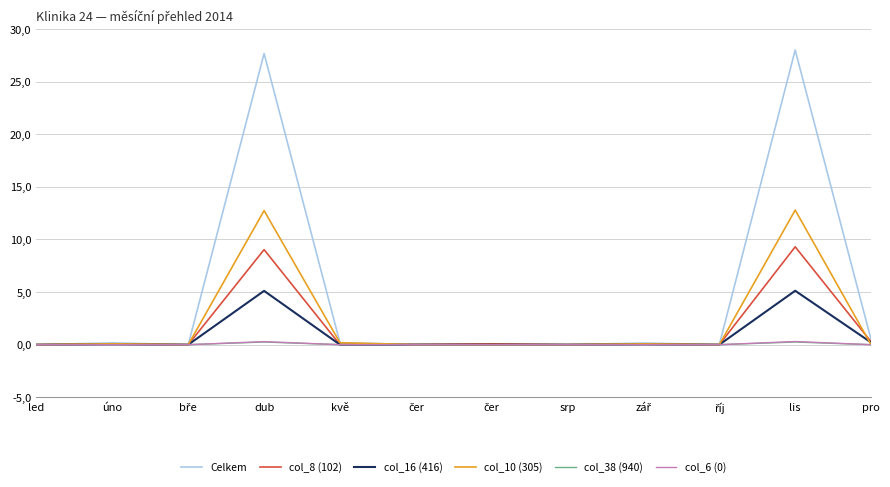

Is this an area chart (filled region under the line)?

No